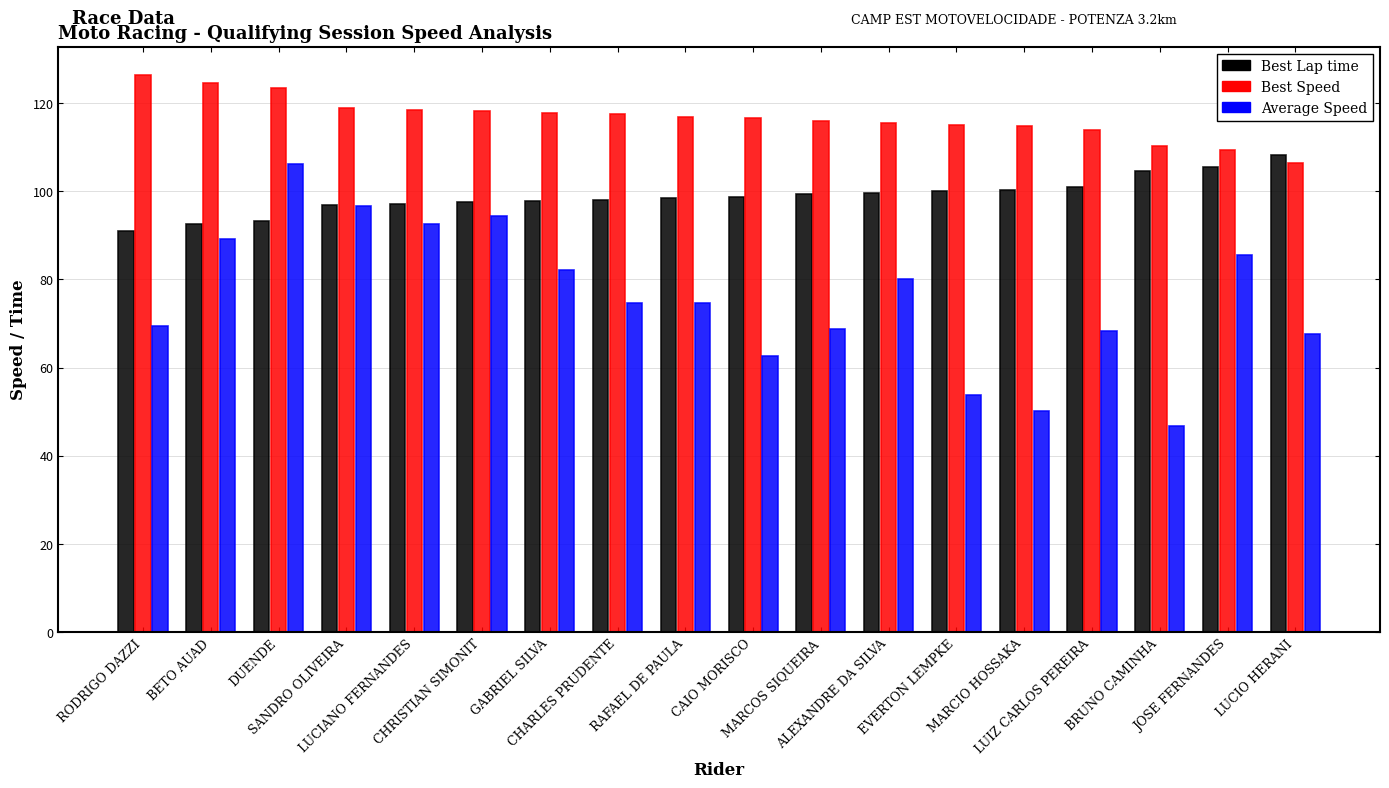

List the series in order of their overall mean, highest first.

Best Speed, Best Lap time, Average Speed